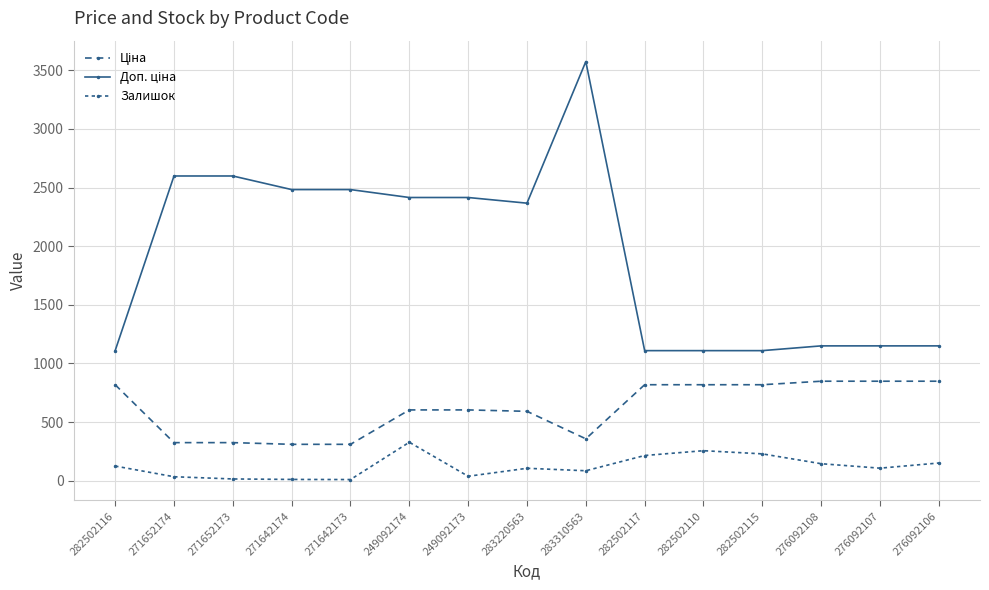

How many lines are shown in the chart?

3